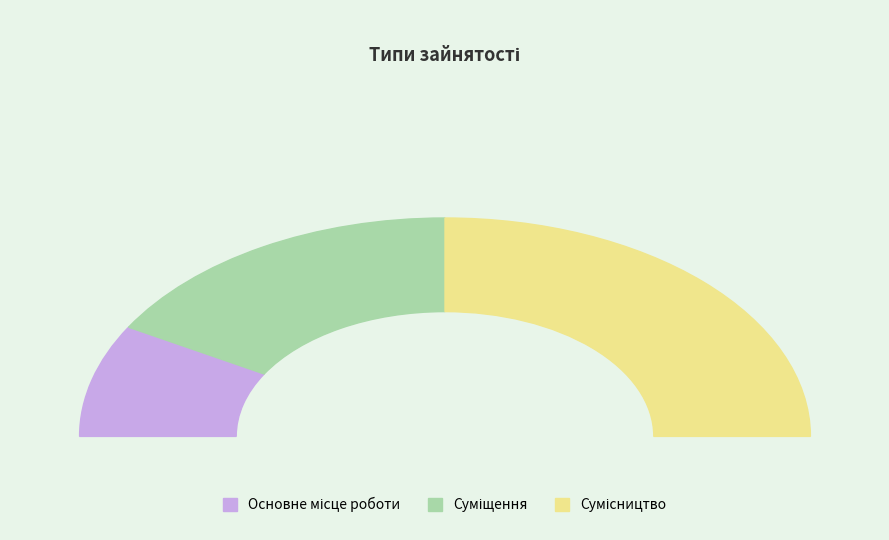

Rank the categories by value from highest to lowest.

Сумісництво, Суміщення, Основне місце роботи